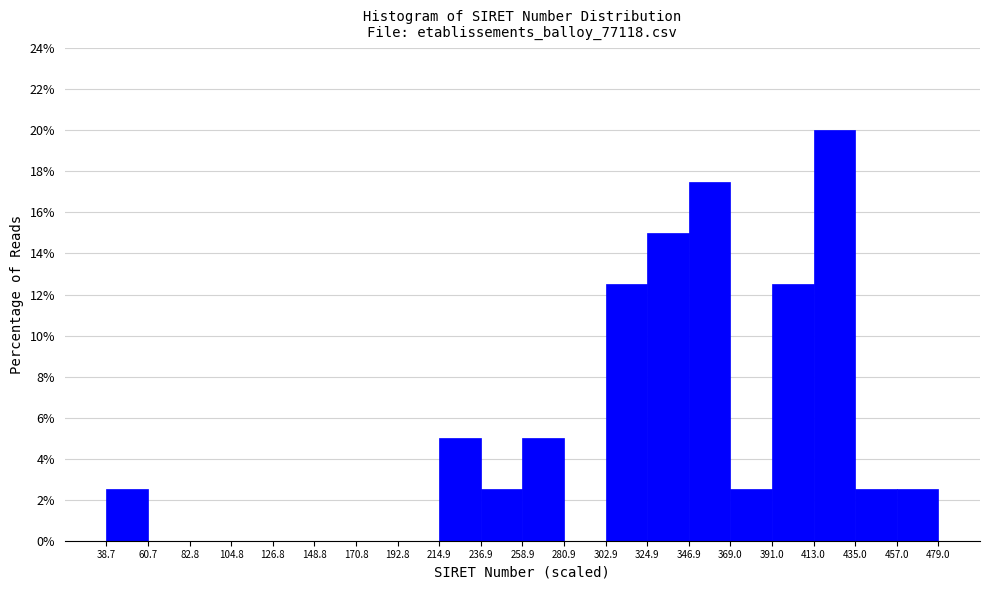

Reading left to right, transcribe this chart: for each bar, give the range it covers on the x-axis and its height. The values are not printed on the chart, so give them approximately, as read against the axis.

38.7 to 60.7: 2.6
60.7 to 82.8: 0
82.8 to 104.8: 0
104.8 to 126.8: 0
126.8 to 148.8: 0
148.8 to 170.8: 0
170.8 to 192.8: 0
192.8 to 214.9: 0
214.9 to 236.9: 5.0
236.9 to 258.9: 2.6
258.9 to 280.9: 5.0
280.9 to 302.9: 0
302.9 to 324.9: 12.6
324.9 to 346.9: 15.0
346.9 to 369.0: 17.6
369.0 to 391.0: 2.6
391.0 to 413.0: 12.6
413.0 to 435.0: 20.0
435.0 to 457.0: 2.6
457.0 to 479.0: 2.6